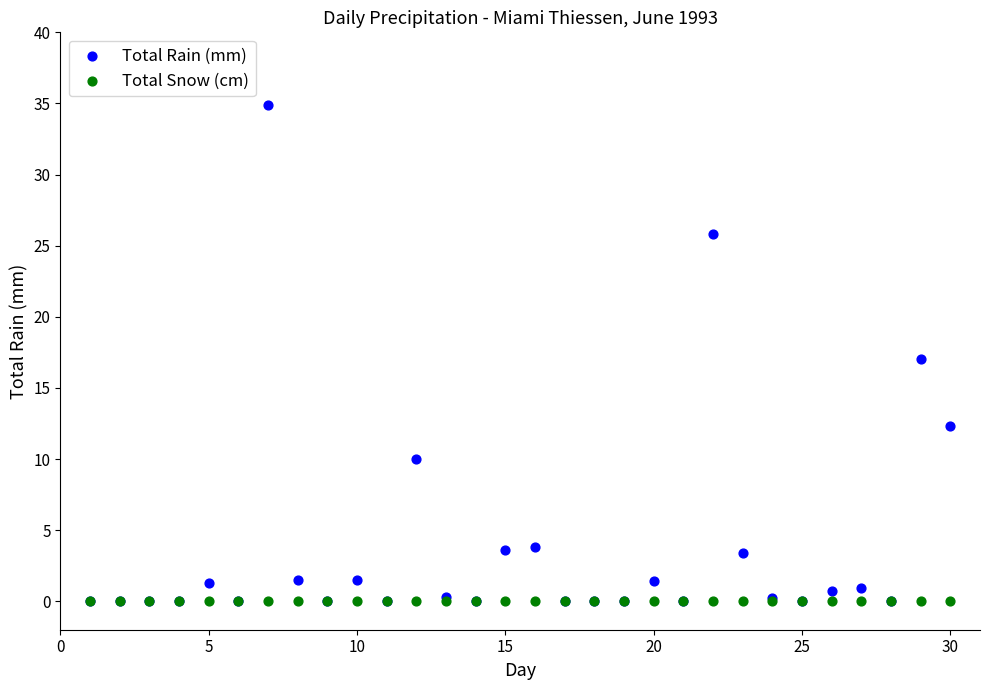

What are all the series names shown in the legend?

Total Rain (mm), Total Snow (cm)